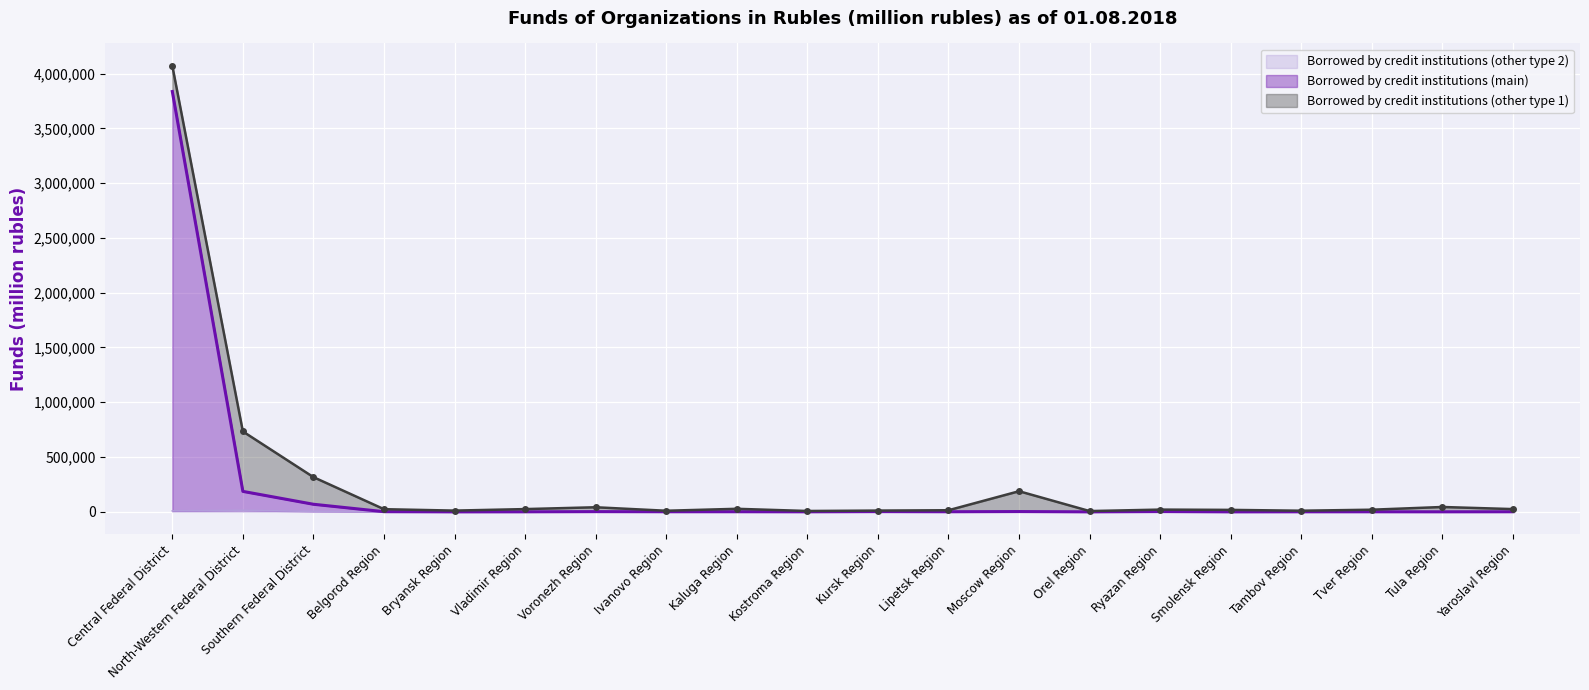

What is the minimum value shown in the chart?

15